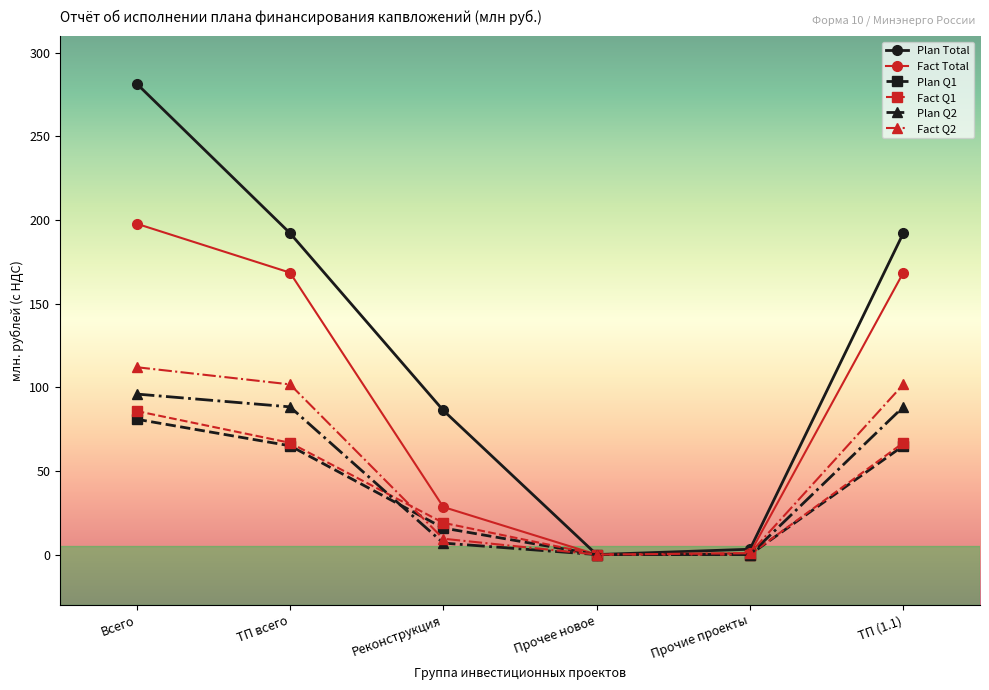

What is the difference between the maximum and minimum values in the Fact Total series?

197.8